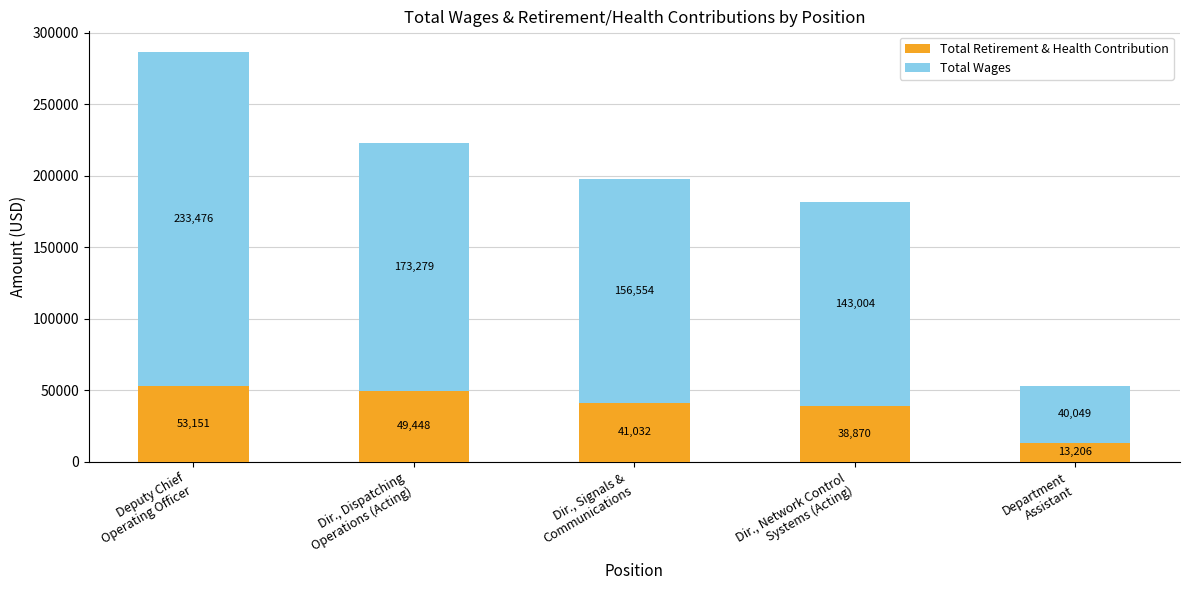

What is the minimum value for Total Retirement & Health Contribution?

13206